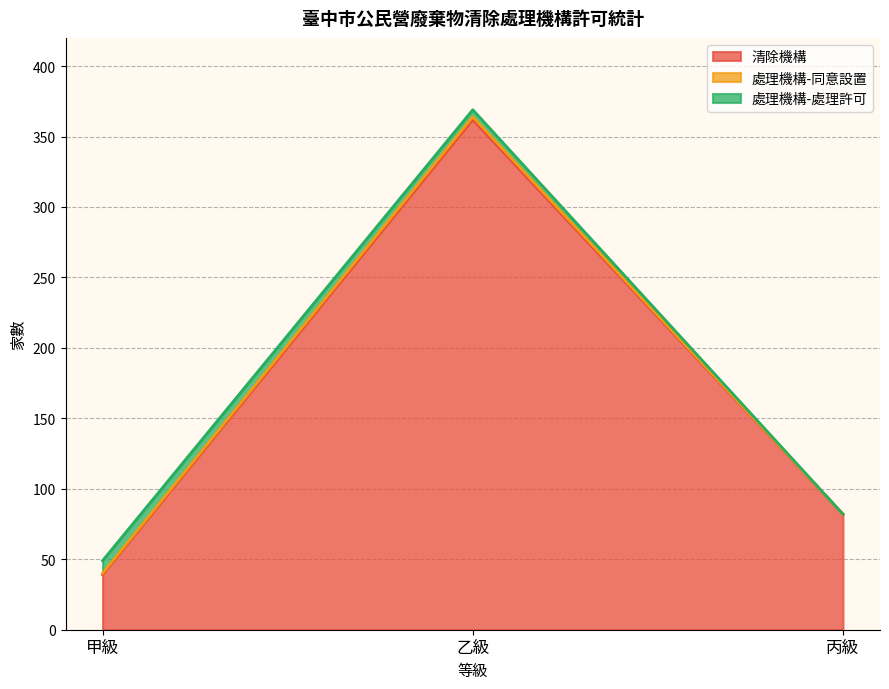

What is the approximate value of 處理機構-同意設置 at 甲級?

1